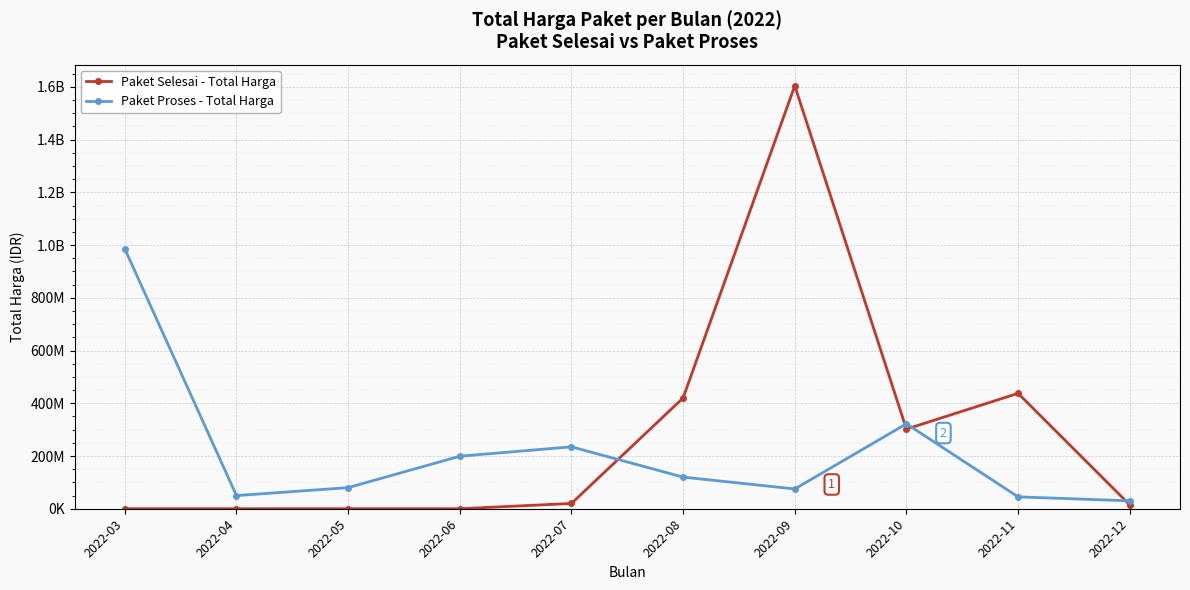

Is the value of Paket Proses - Total Harga at 2022-11 greater than the value of Paket Selesai - Total Harga at 2022-11?

No